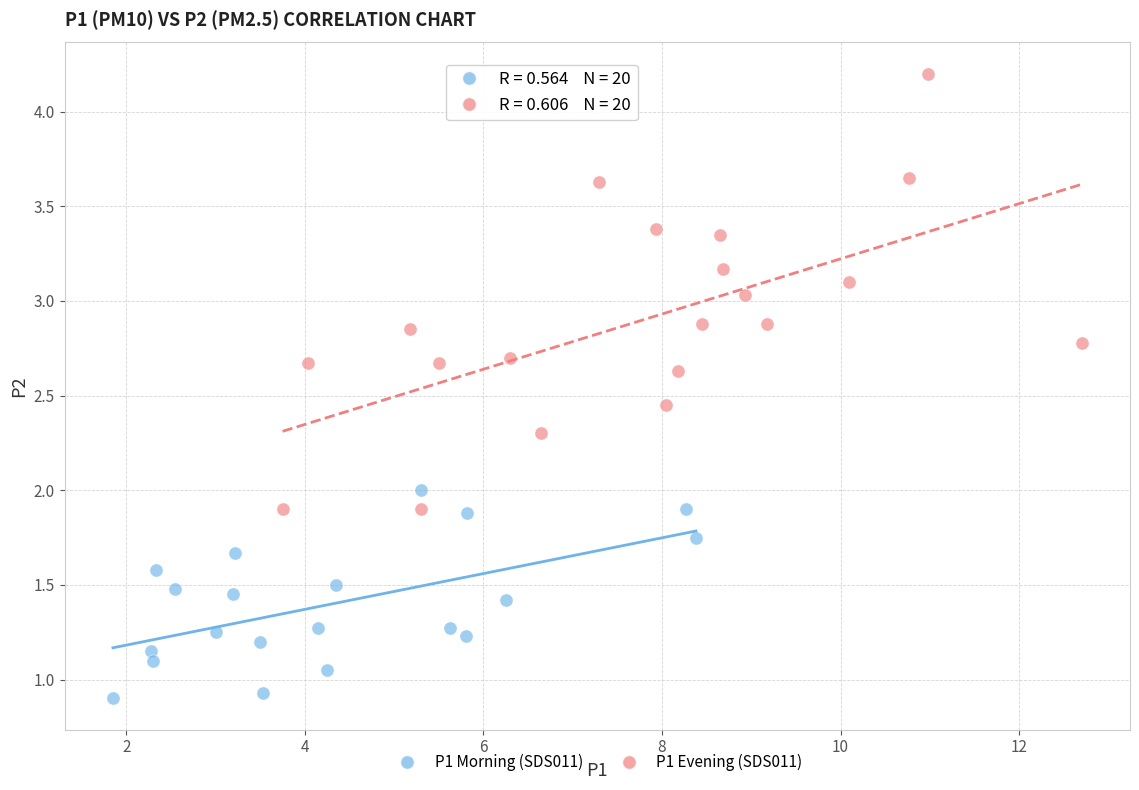

Which series reaches the minimum Y coordinate?

P1 Morning (SDS011)